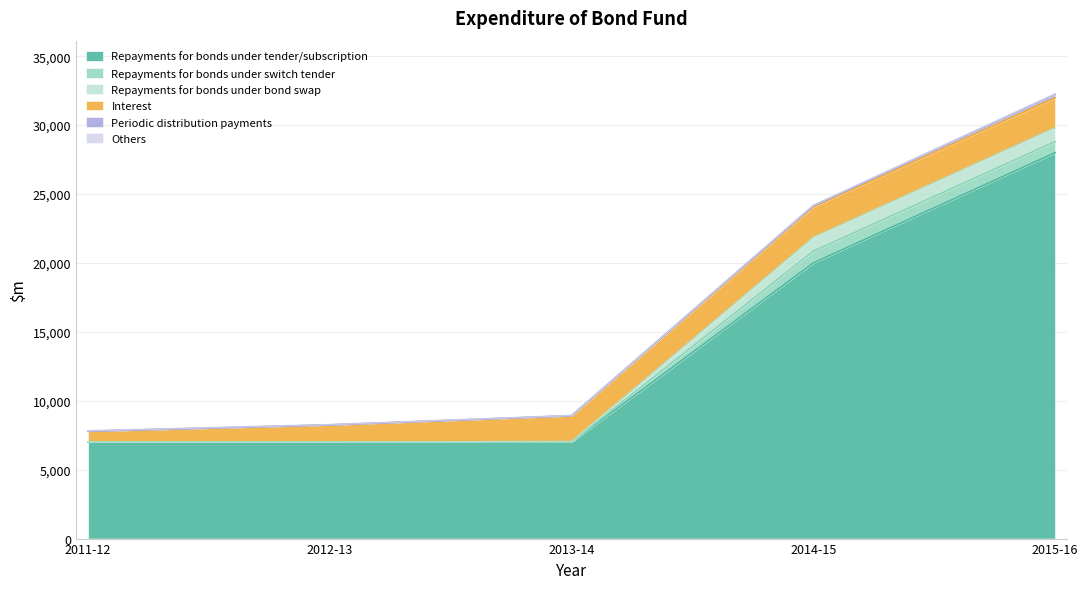

What is the highest value of the Repayments for bonds under tender/subscription series?

28000